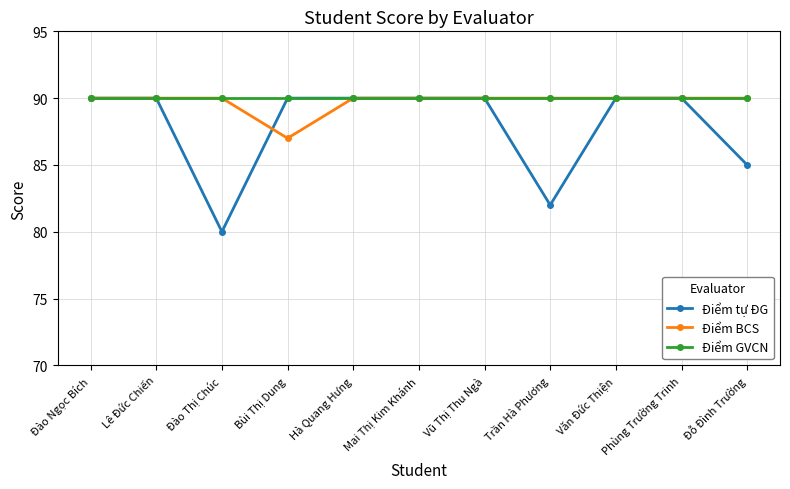

Reading left to right, list all the values displayed in this chart.

Điểm tự ĐG: Đào Ngọc Bích=90	Lê Đức Chiến=90	Đào Thị Chúc=80	Bùi Thị Dung=90	Hà Quang Hưng=90	Mai Thị Kim Khánh=90	Vũ Thị Thu Ngà=90	Trần Hà Phương=82	Văn Đức Thiện=90	Phùng Trường Trinh=90	Đỗ Đình Trường=85
Điểm BCS: Đào Ngọc Bích=90	Lê Đức Chiến=90	Đào Thị Chúc=90	Bùi Thị Dung=87	Hà Quang Hưng=90	Mai Thị Kim Khánh=90	Vũ Thị Thu Ngà=90	Trần Hà Phương=90	Văn Đức Thiện=90	Phùng Trường Trinh=90	Đỗ Đình Trường=90
Điểm GVCN: Đào Ngọc Bích=90	Lê Đức Chiến=90	Đào Thị Chúc=90	Bùi Thị Dung=90	Hà Quang Hưng=90	Mai Thị Kim Khánh=90	Vũ Thị Thu Ngà=90	Trần Hà Phương=90	Văn Đức Thiện=90	Phùng Trường Trinh=90	Đỗ Đình Trường=90